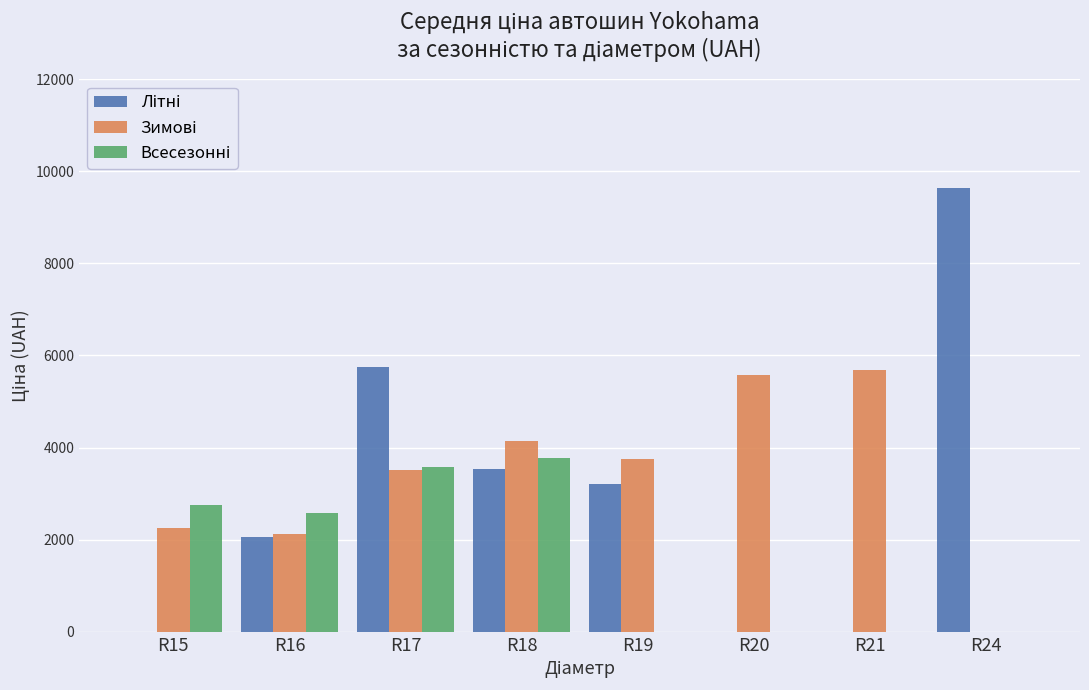

Count the number of data series in this chart.

3